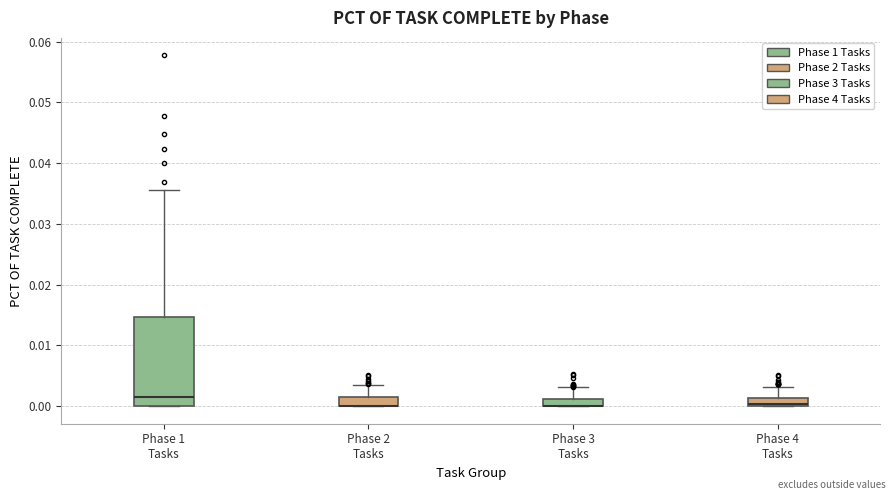

Comparing the boxes themselves (not the whiskers), which one is the tallest?

Phase 1 Tasks